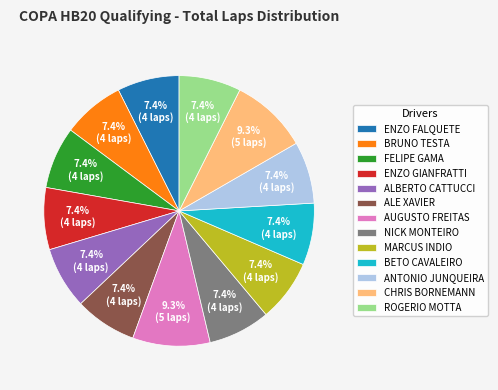

What percentage is NOT represented by NICK MONTEIRO?

92.6%